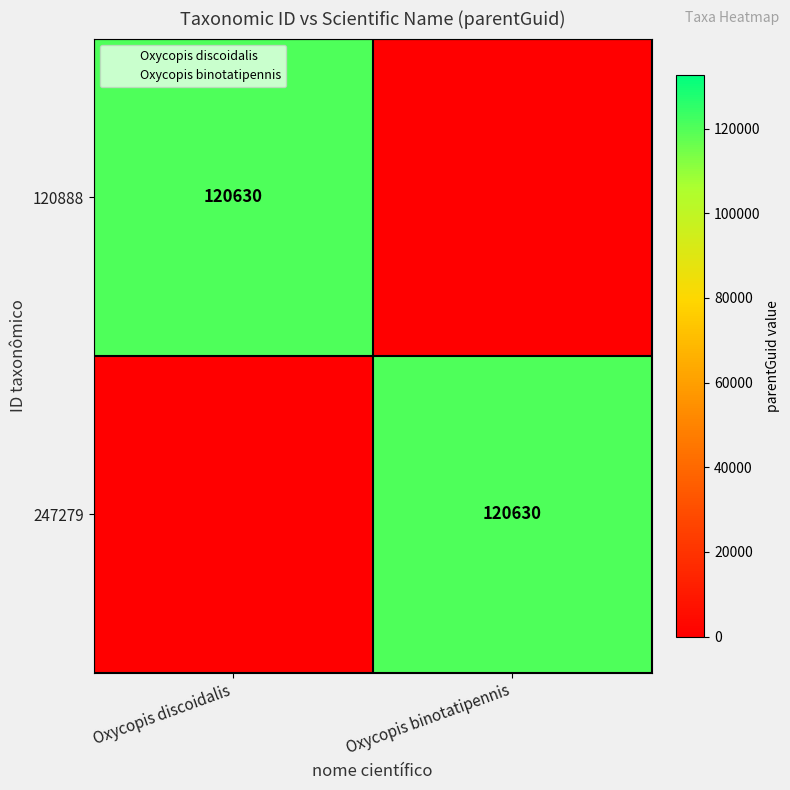

Which series has the largest total across all categories?

120888